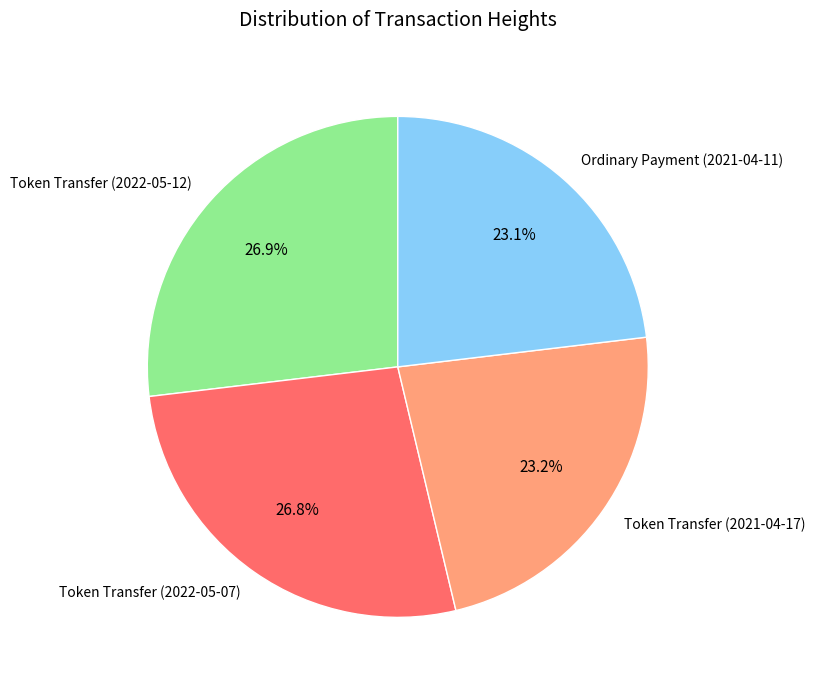

Does Token Transfer (2022-05-12) represent more than half of the total?

No